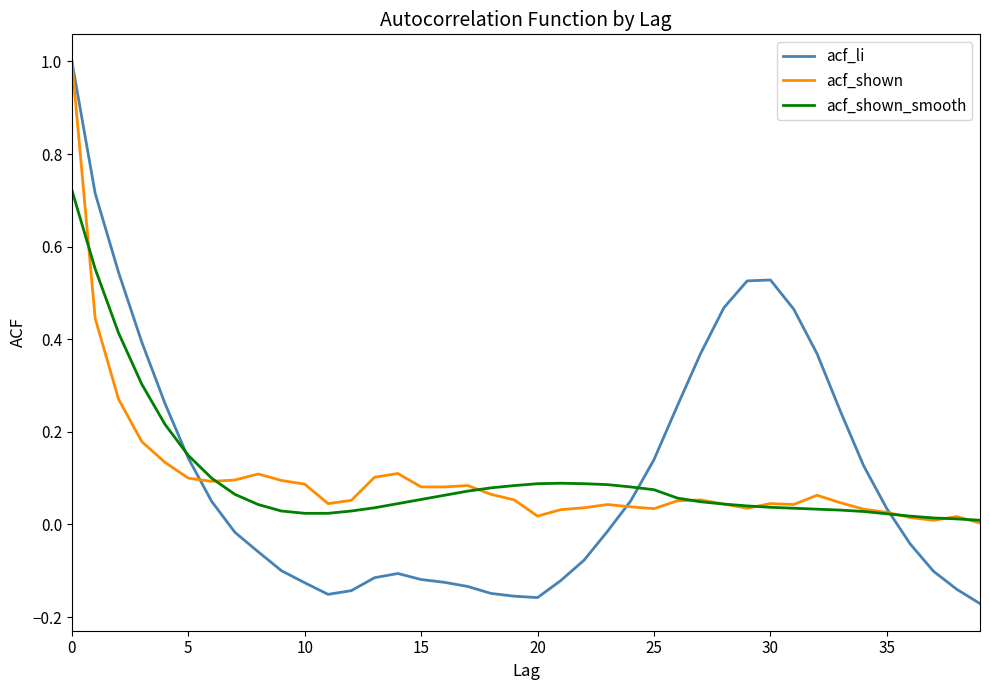

Which series has the widest spread of values?

acf_li